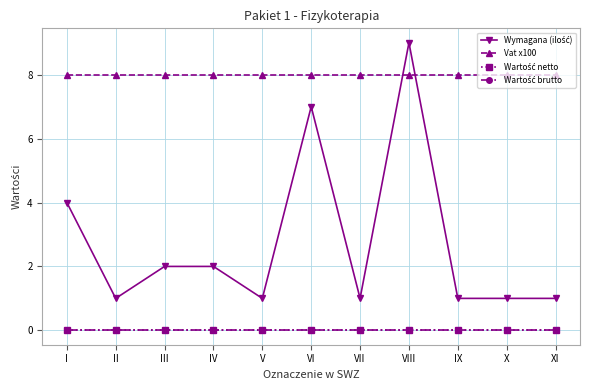

Does the chart have visible grid lines?

Yes